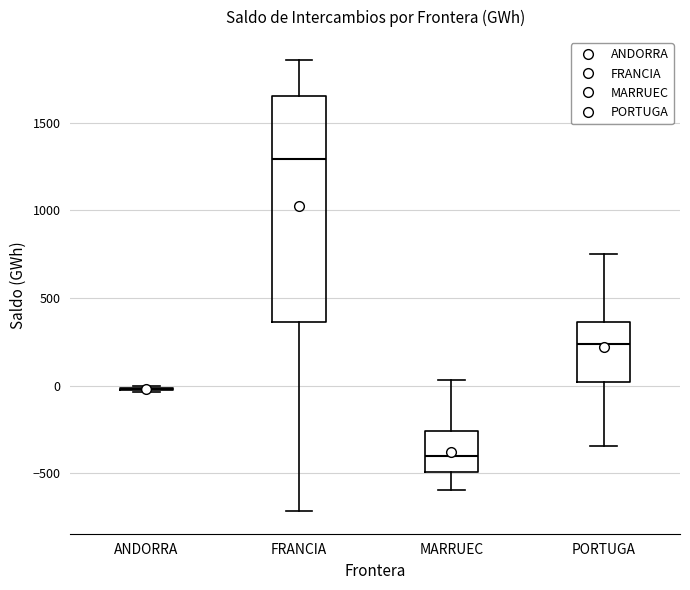

Reading left to right, read every box against the y-axis: the position of its median line, the range the box covers, and the ends of its whiskers. The values are not printed on the chart, so give them approximately, as read against the axis.

ANDORRA: box collapsed to a line at 0, whiskers -50 to 0
FRANCIA: median 1300, box 350 to 1650, whiskers -700 to 1850
MARRUEC: median -400, box -500 to -250, whiskers -600 to 50
PORTUGA: median 250, box 0 to 350, whiskers -350 to 750